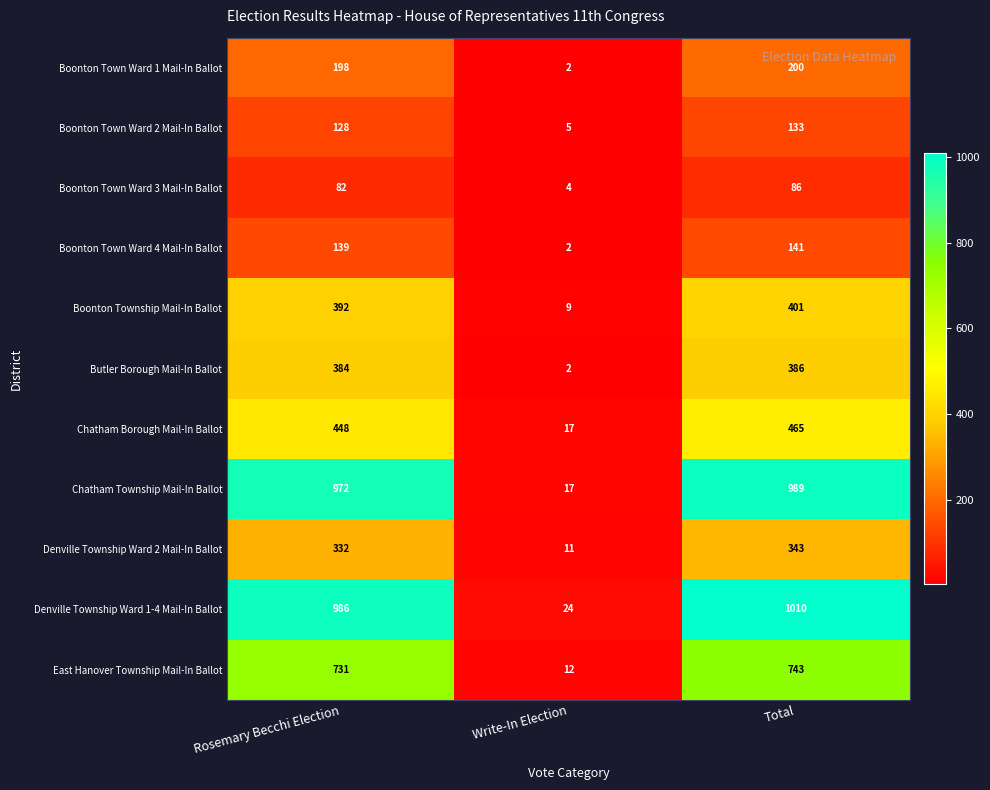

What is the sum of the Boonton Town Ward 1 Mail-In Ballot values at Write-In Election and Rosemary Becchi Election?

200